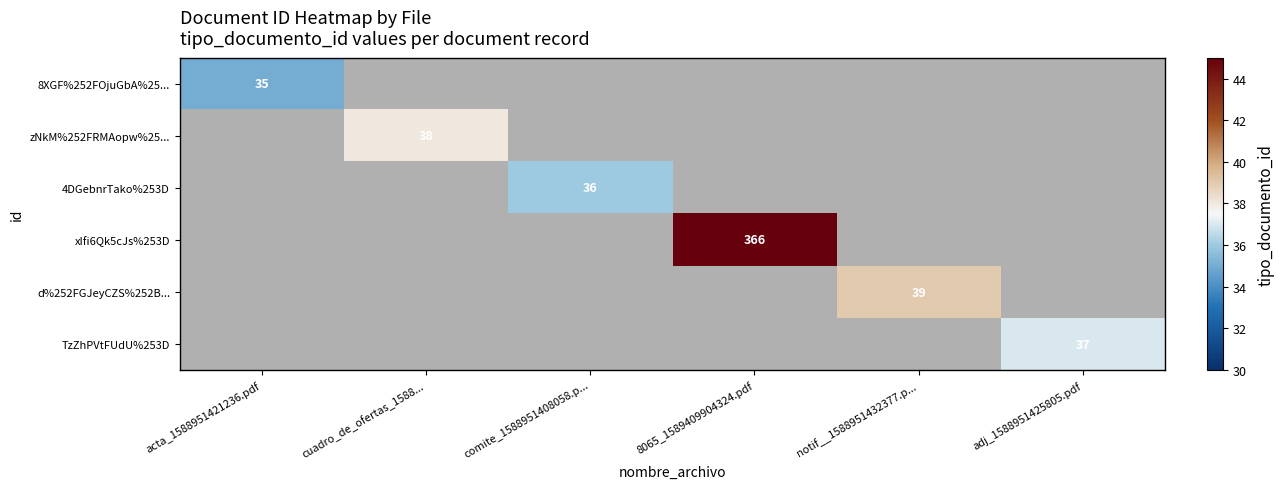

True or false: 8XGF%252FOjuGbA%25... has a value of 35 at acta_1588951421236.pdf.

True